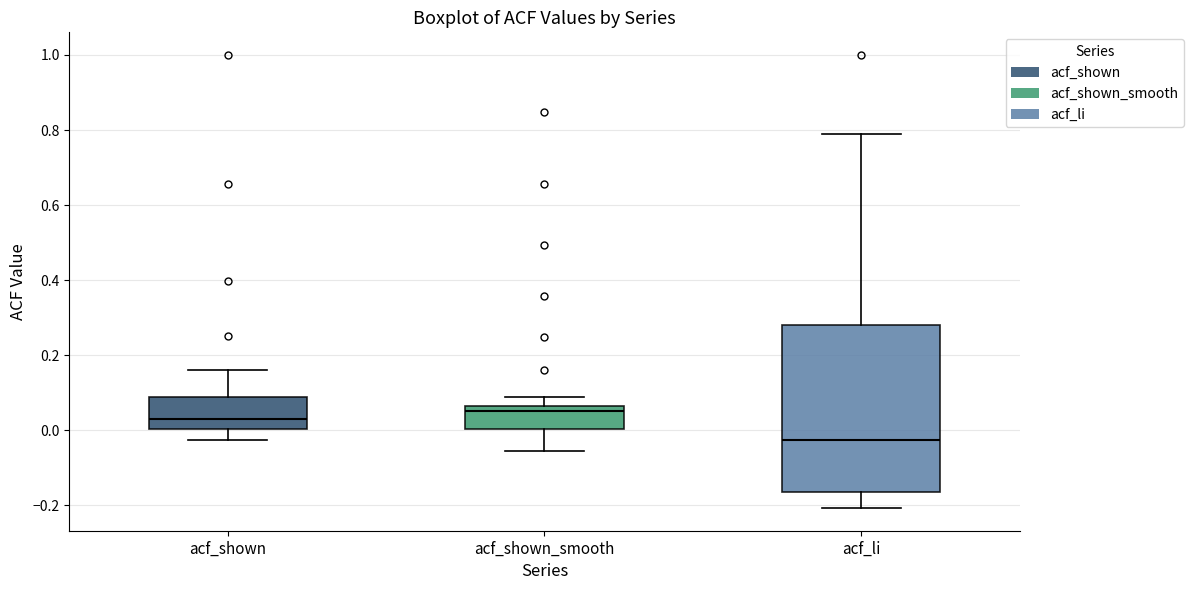

Where does the lower whisker of the box for acf_shown end on the y-axis? The values are not printed on the chart, so give them approximately, as read against the axis.

-0.02